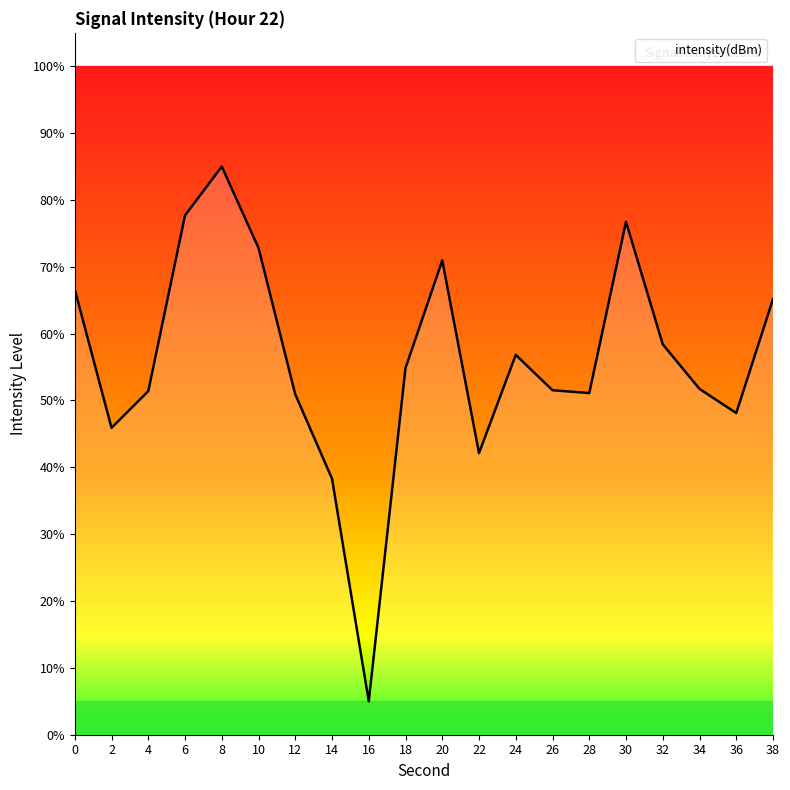

Count the number of categories in the chart.

20